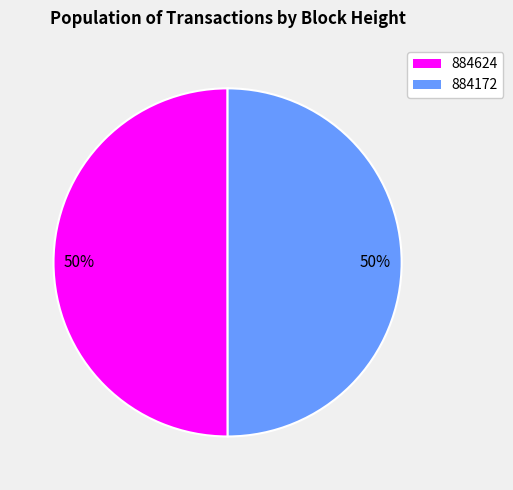

How many segments does this pie chart have?

2